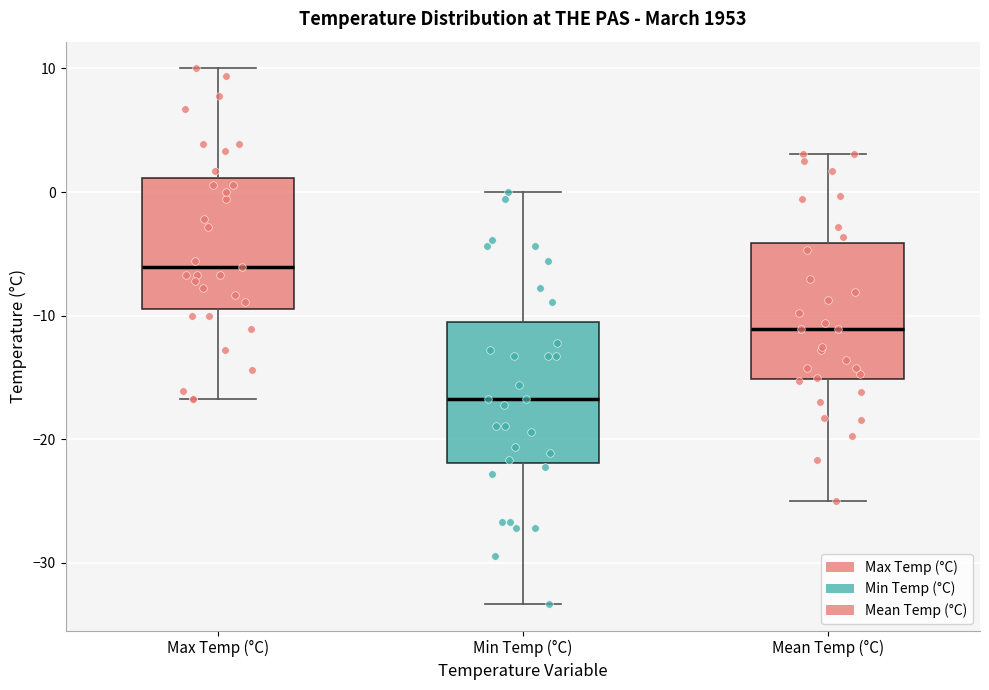

Reading left to right, transcribe this box plot: for each box, give where its median line is, the range the box spans, and where its two whiskers end, as read against the y-axis. The values are not printed on the chart, so give them approximately, as read against the axis.

Max Temp (°C): median -6, box -9 to 1, whiskers -17 to 10
Min Temp (°C): median -17, box -22 to -11, whiskers -33 to 0
Mean Temp (°C): median -11, box -15 to -4, whiskers -25 to 3